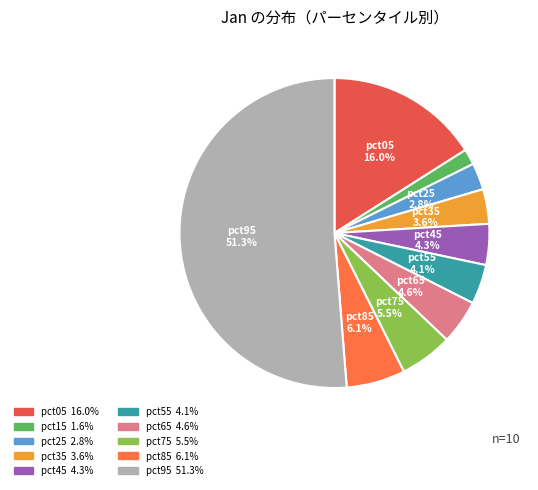

True or false: pct45 accounts for 18% of the total.

False